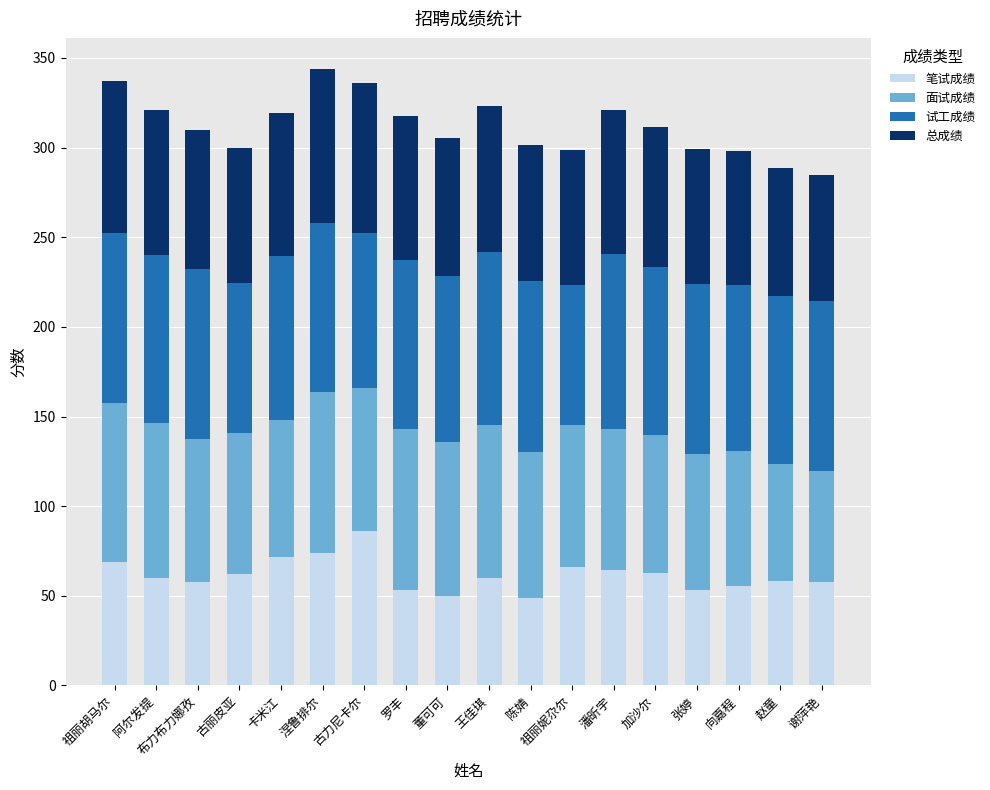

What is the maximum value for 笔试成绩?

86.3